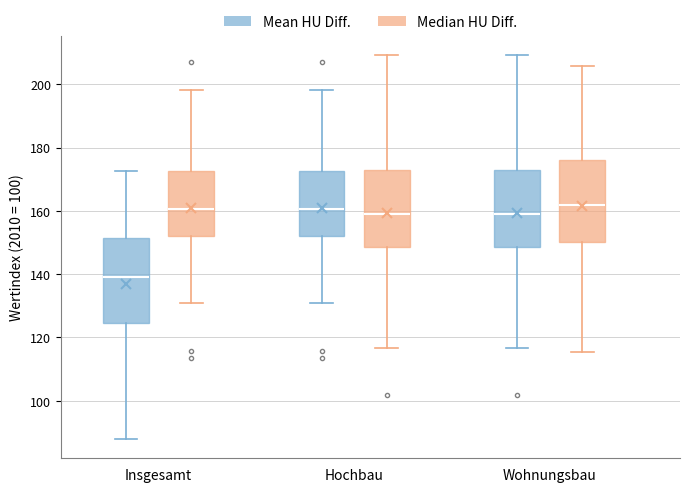

Where is the lower edge of the box for Insgesamt (Mean HU Diff.) on the y-axis? The values are not printed on the chart, so give them approximately, as read against the axis.

124